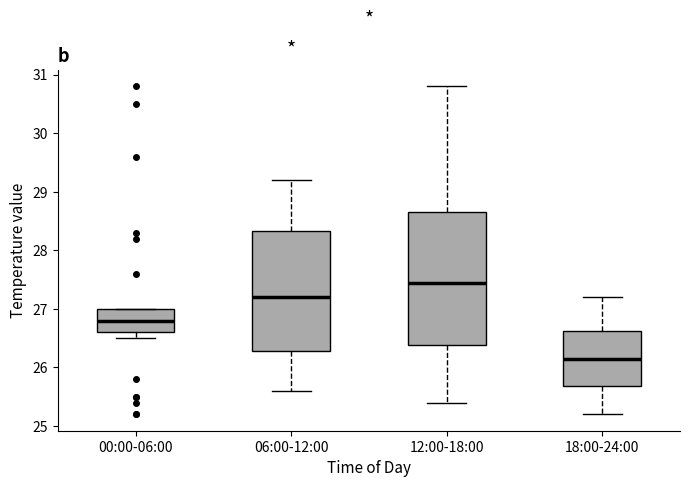

Reading left to right, transcribe this box plot: for each box, give where its median line is, the range the box spans, and where its two whiskers end, as read against the y-axis. The values are not printed on the chart, so give them approximately, as read against the axis.

00:00-06:00: median 26.8, box 26.6 to 27.0, whiskers 26.5 to 27.0
06:00-12:00: median 27.2, box 26.3 to 28.3, whiskers 25.6 to 29.2
12:00-18:00: median 27.5, box 26.4 to 28.7, whiskers 25.4 to 30.8
18:00-24:00: median 26.2, box 25.7 to 26.6, whiskers 25.2 to 27.2